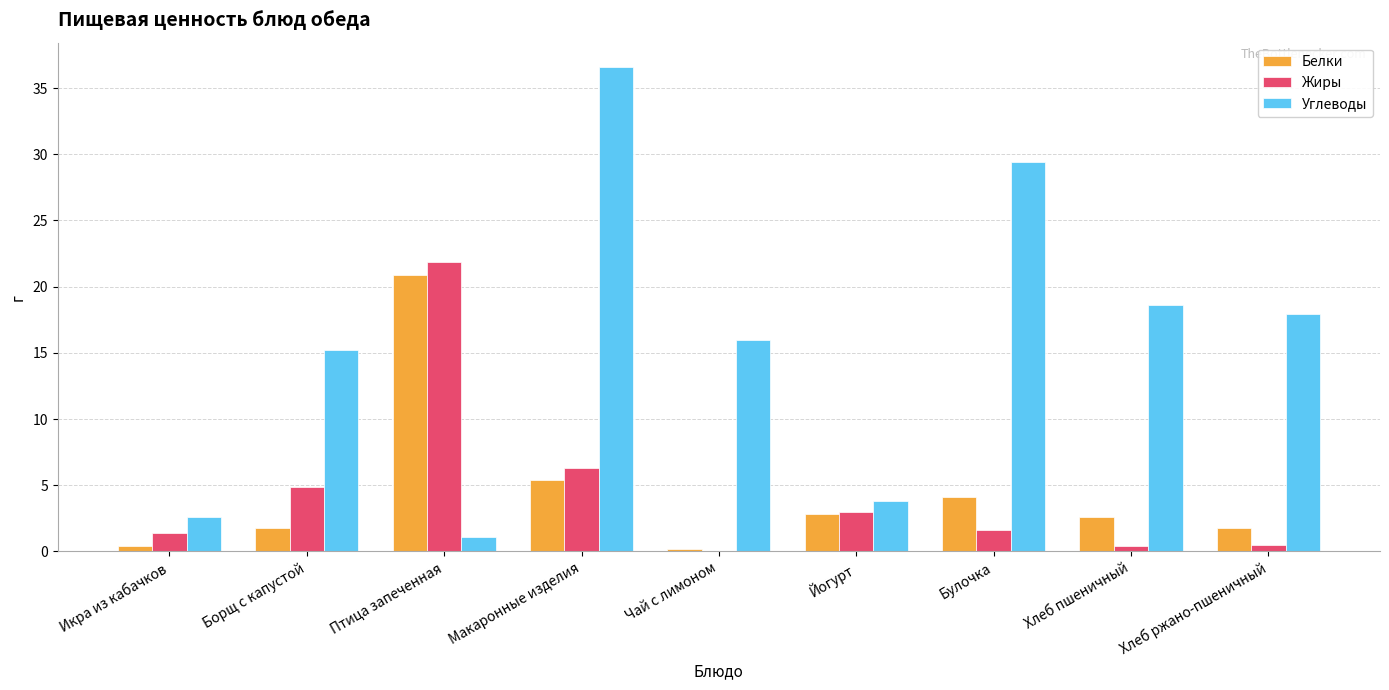

Which series has the largest total across all categories?

Углеводы